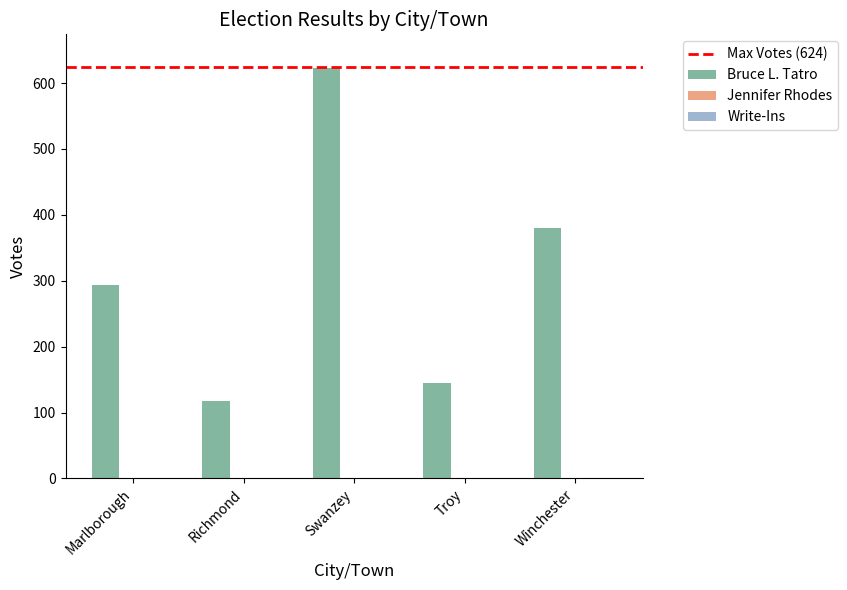

Which series has the largest total across all categories?

Bruce L. Tatro